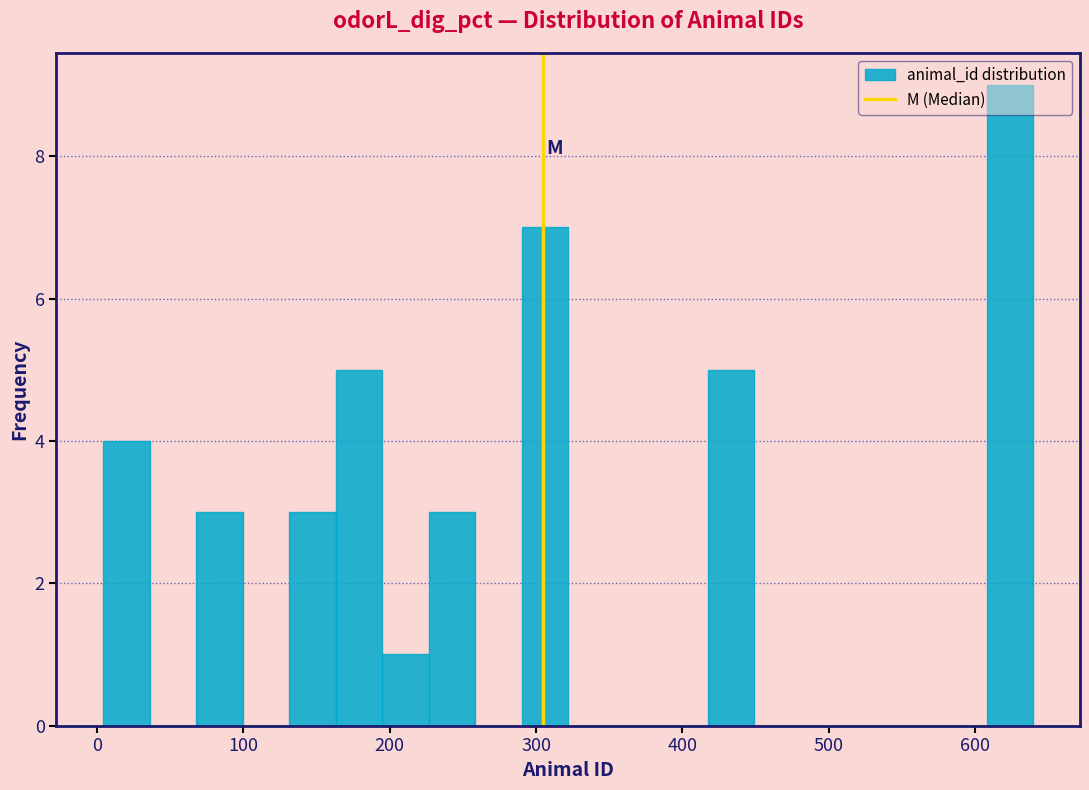

Read against the x-axis, roughly where is the centre of the tallest bar?

620